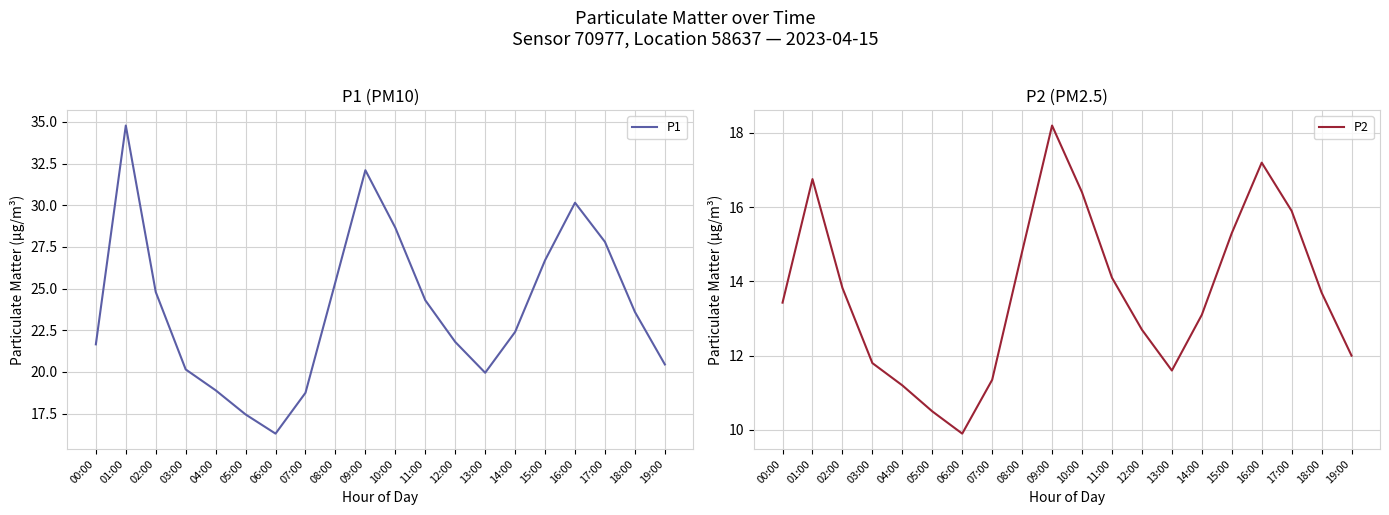

Which category has the highest value across all series?

01:00